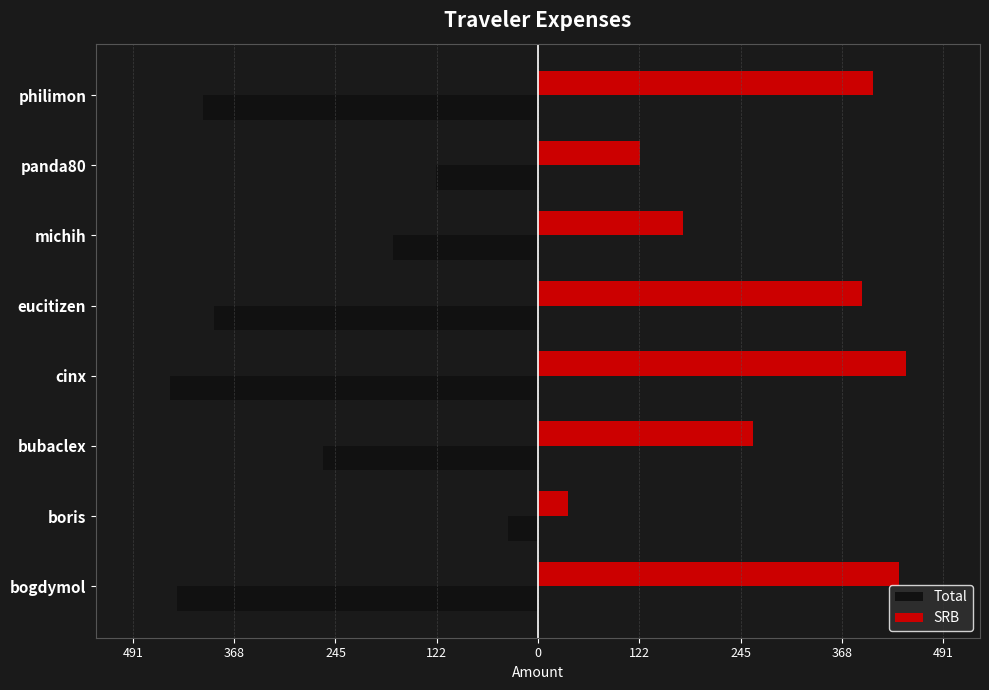

What are all the series names shown in the legend?

Total, SRB